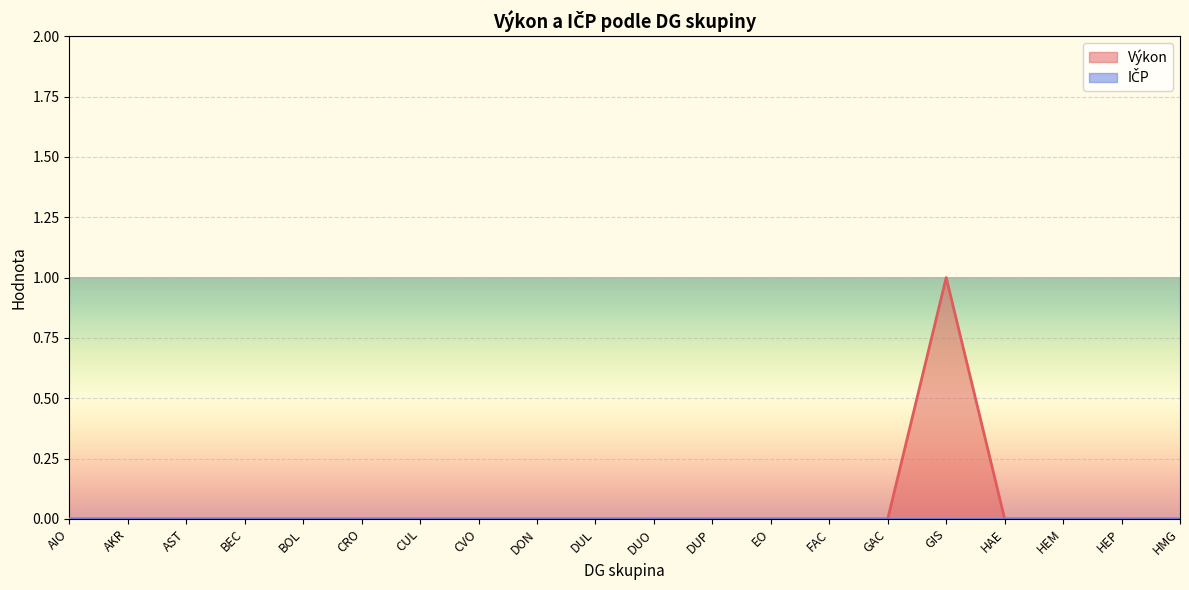

Is it true that the value at AKR is 0?

False